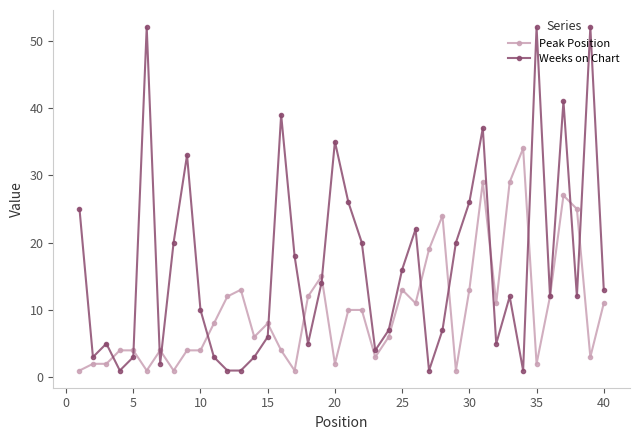

What is the greatest value displayed?

52